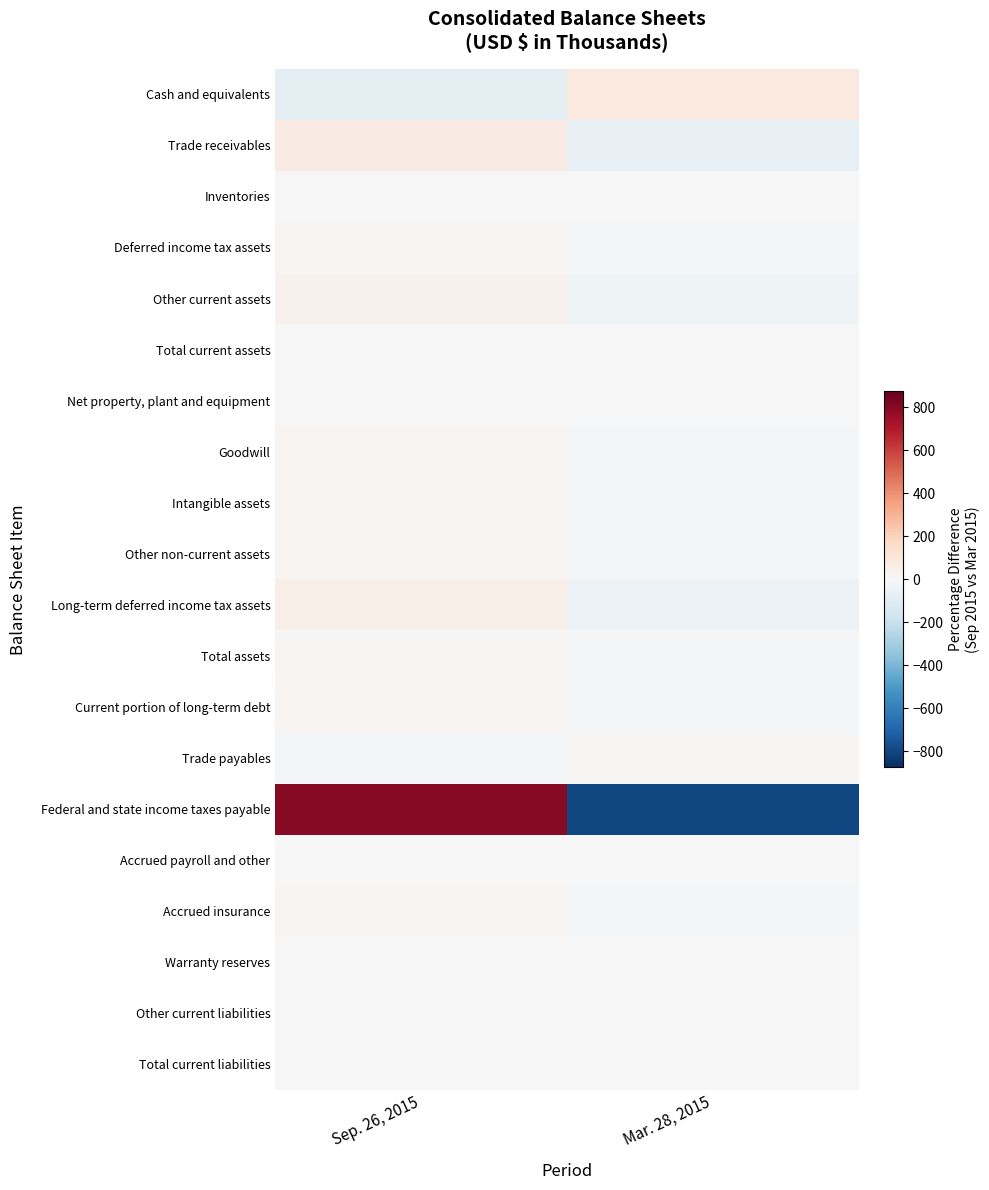

Rank the series by their maximum value, from highest to lowest.

Federal and state income taxes payable, Cash and equivalents, Trade receivables, Long-term deferred income tax assets, Other current assets, Intangible assets, Current portion of long-term debt, Other non-current assets, Goodwill, Total assets, Trade payables, Accrued insurance, Deferred income tax assets, Other current liabilities, Total current assets, Net property, plant and equipment, Inventories, Warranty reserves, Accrued payroll and other, Total current liabilities